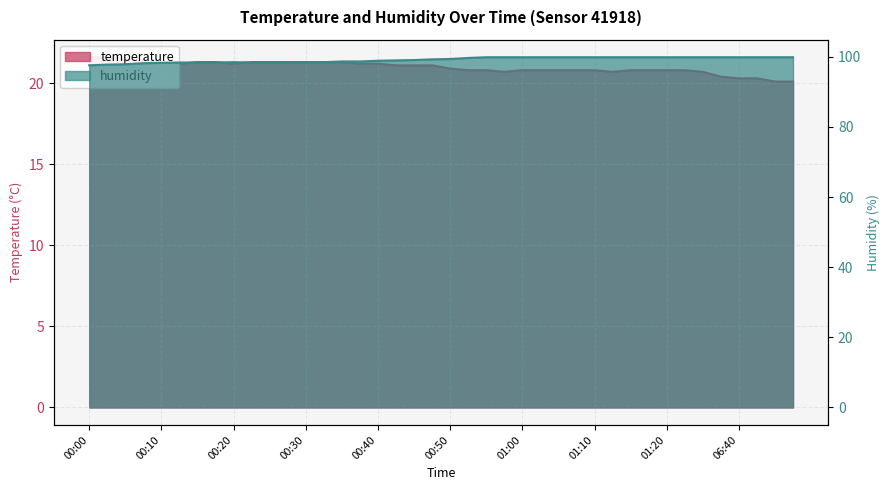

What is the sum of all humidity values?

3966.7